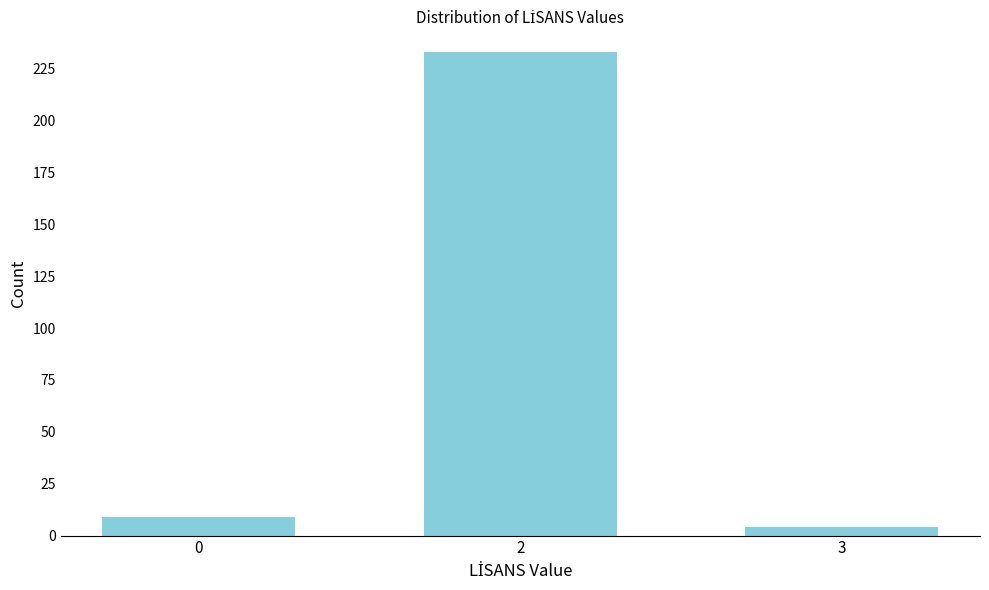

Reading right to left, list all the values displayed in this chart.

3=4	2=233	0=9